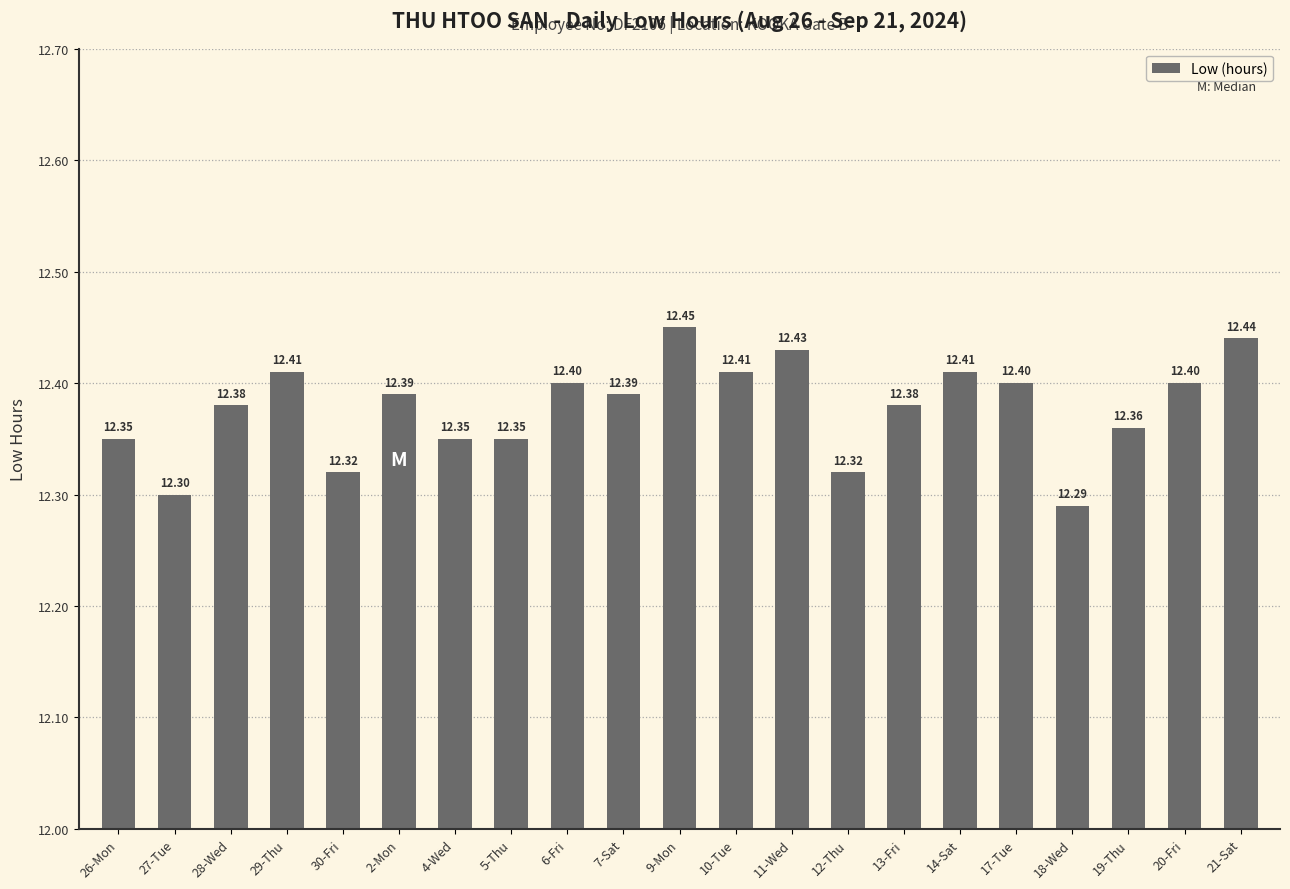

At which label is the value closest to 12?

18-Wed